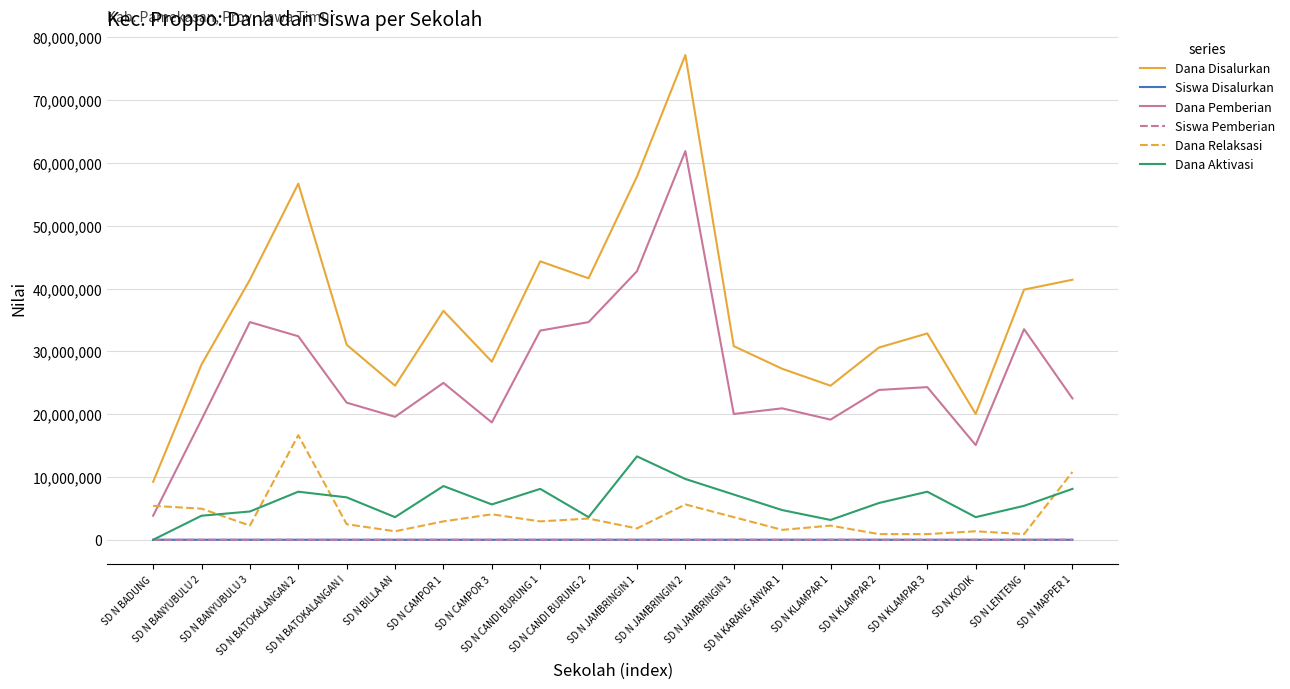

What is the sum of all Dana Disalurkan values?

723825000